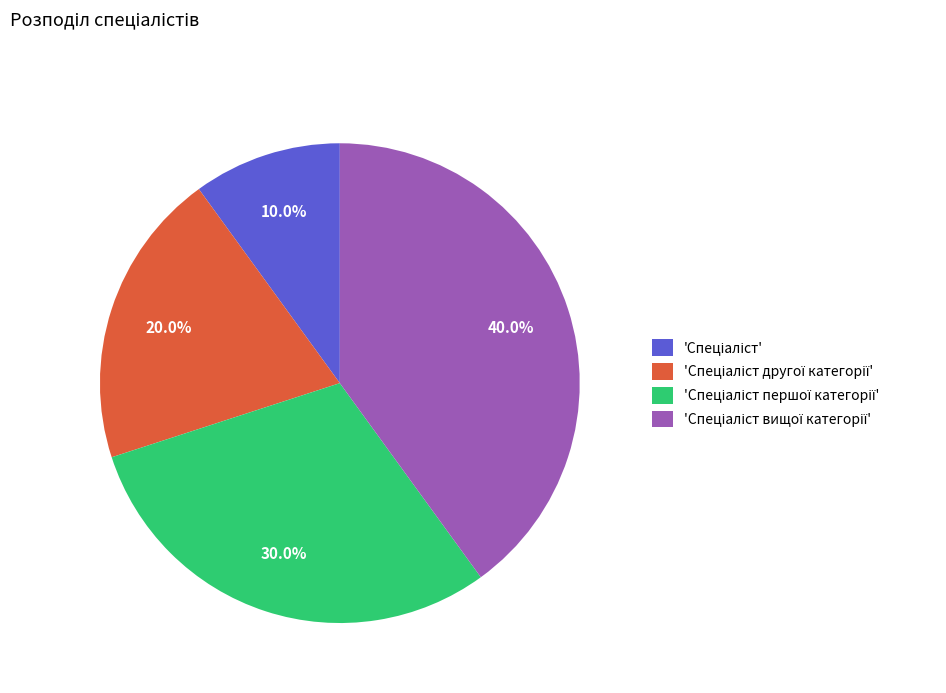

Is there any slice that represents more than half of the pie?

No